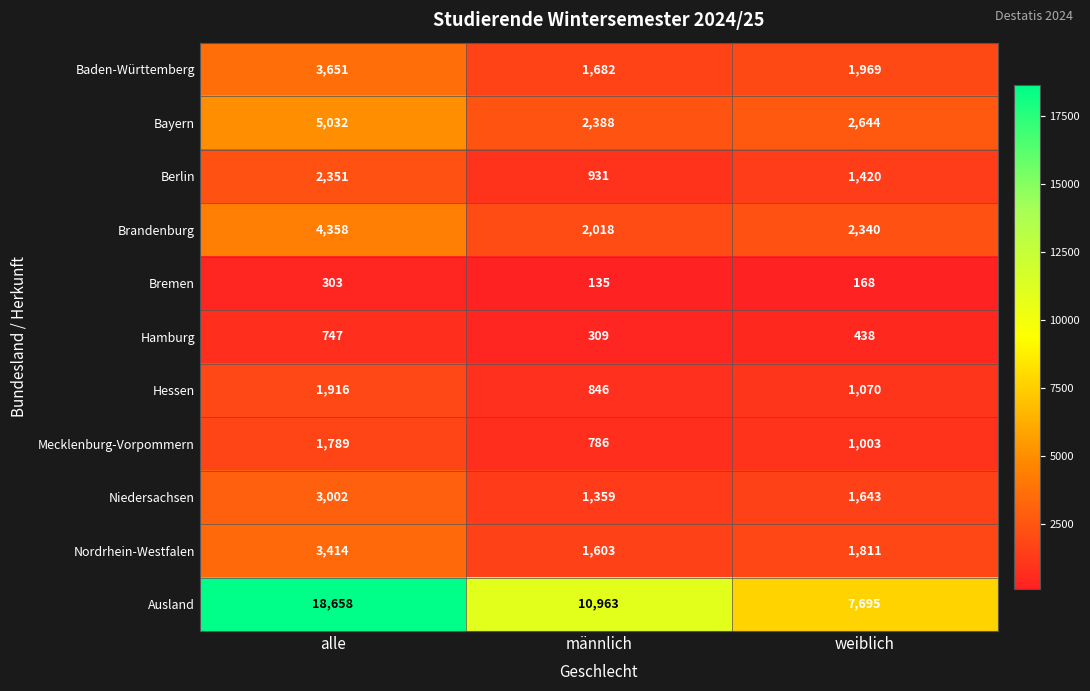

How many distinct data groups are displayed?

11